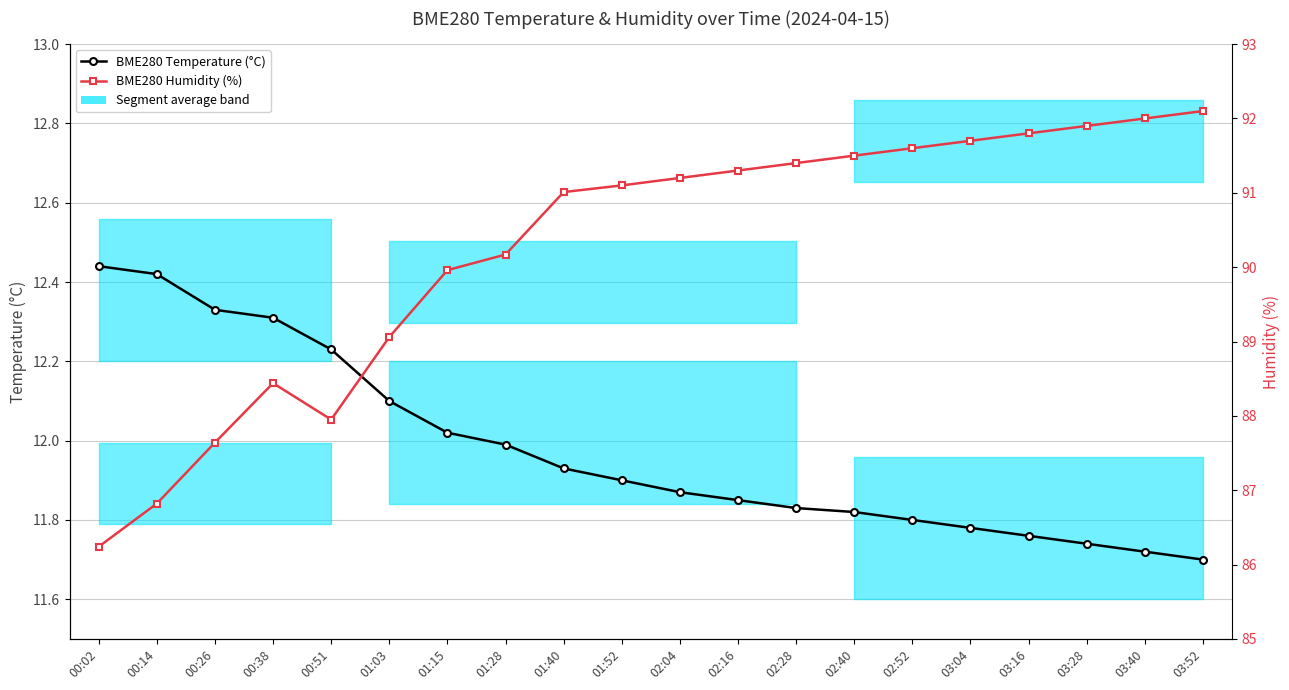

True or false: BME280 Temperature (°C) has a value of 3.6 at 02:04.

False